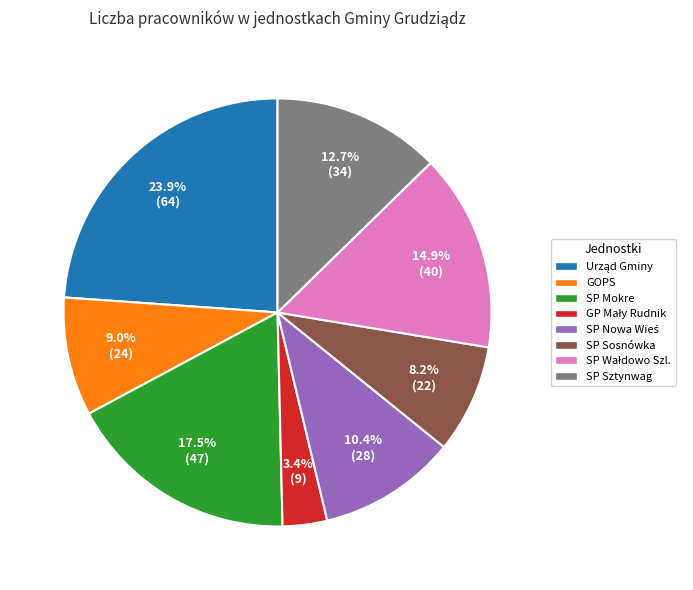

How many slices are in this pie chart?

8